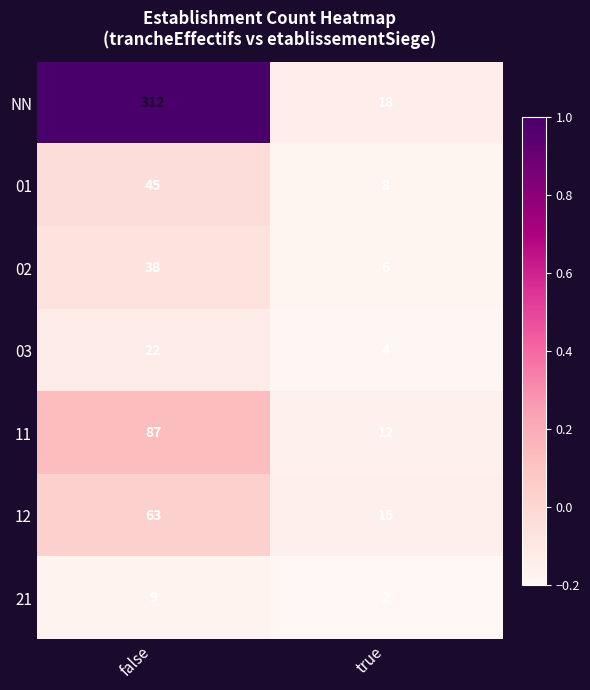

Which series has the widest spread of values?

NN